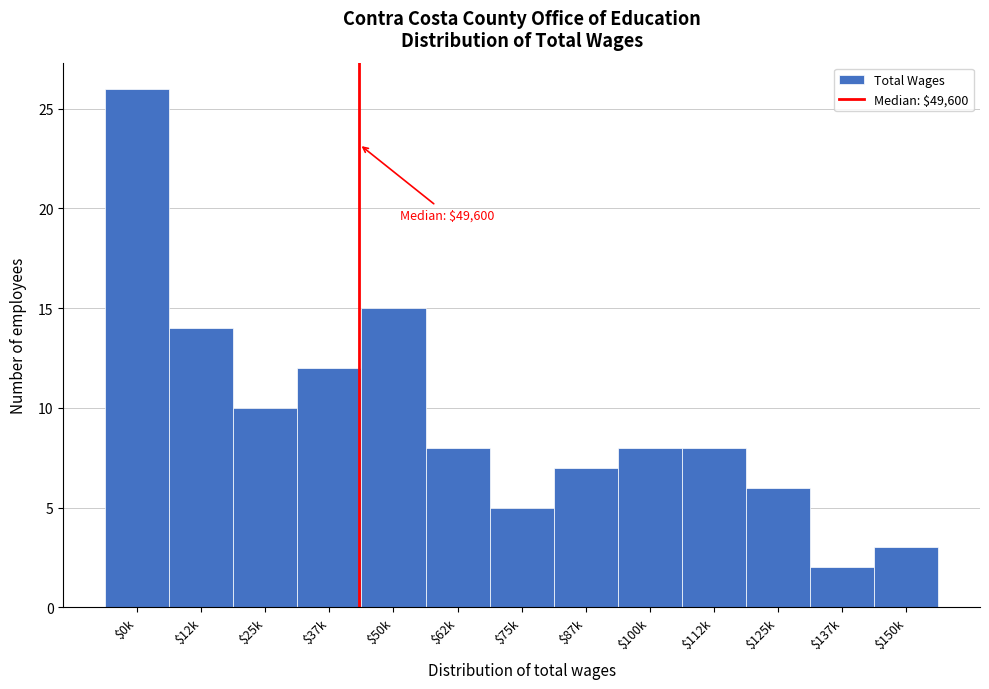

Reading left to right, list all the values displayed in this chart.

26	14	10	12	15	8	5	7	8	8	6	2	3